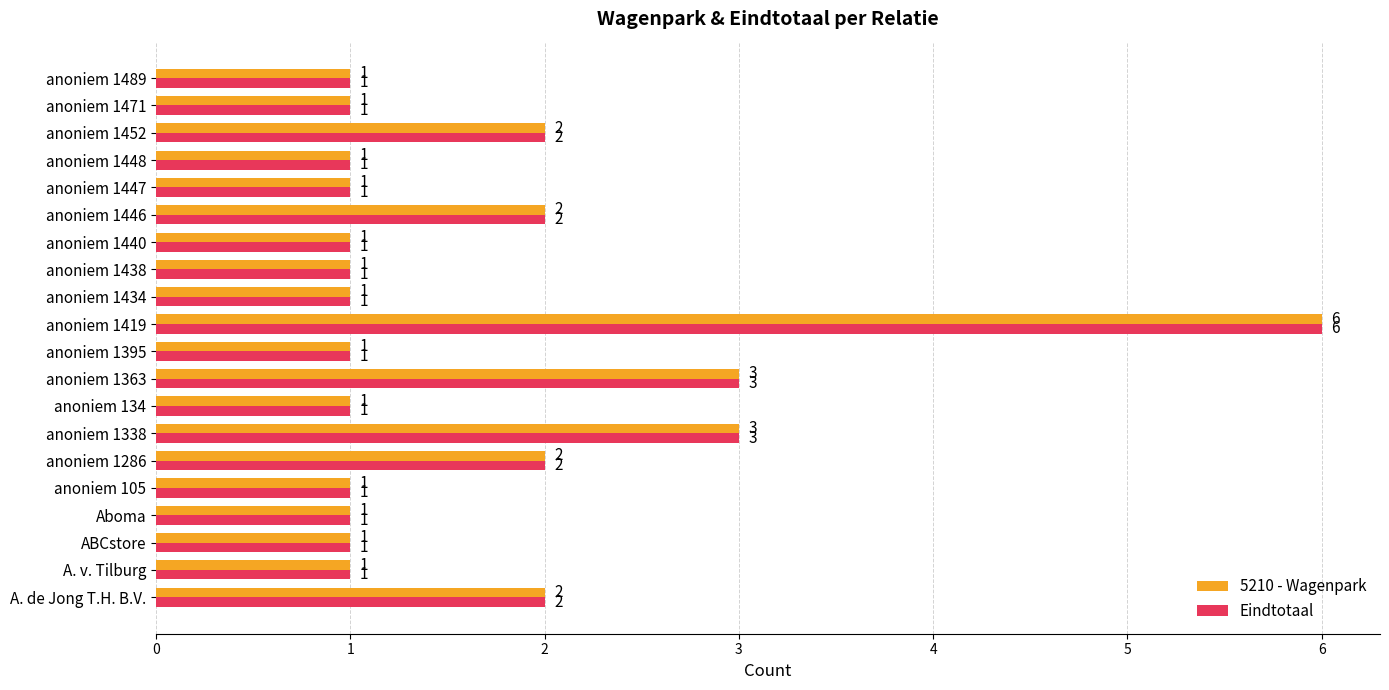

The 5210 - Wagenpark series shows 1 at anoniem 1448. True or false?

True